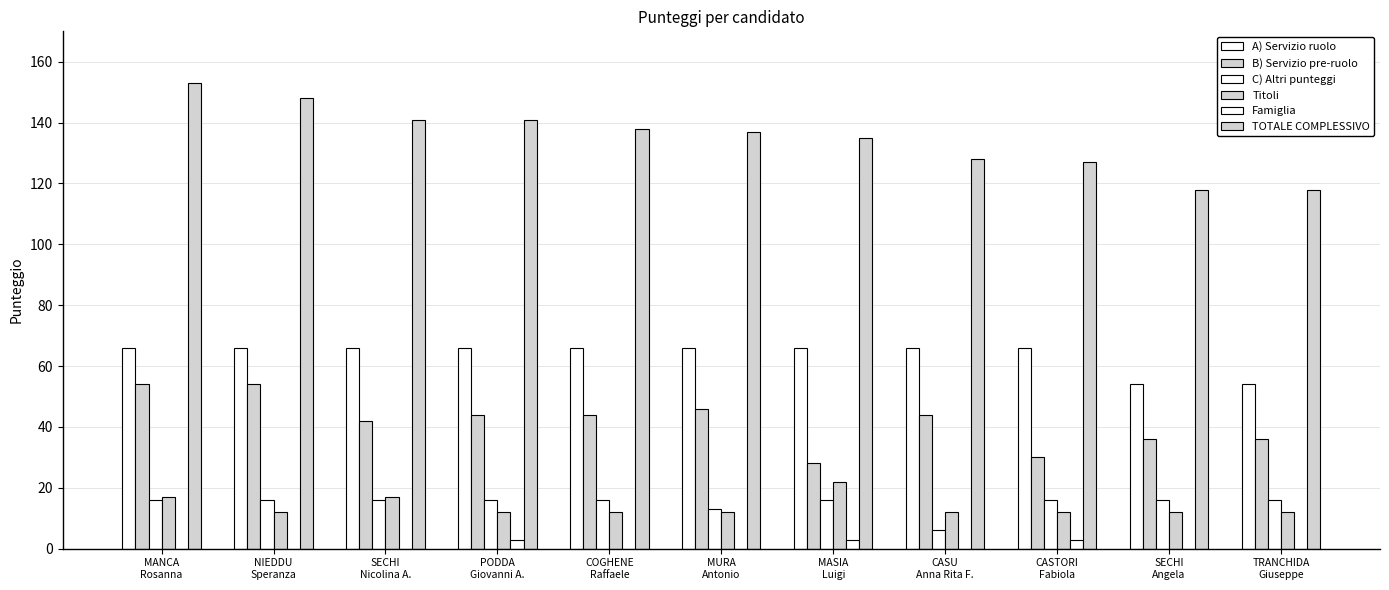

How many distinct data groups are displayed?

6